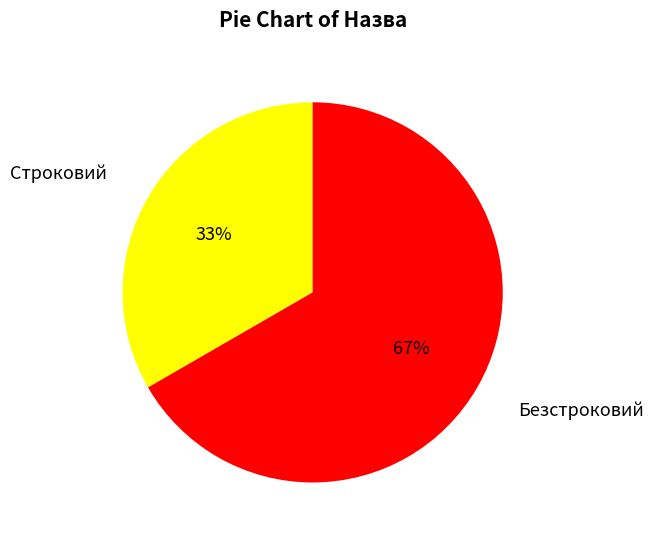

Which category has the biggest portion of the pie?

Безстроковий